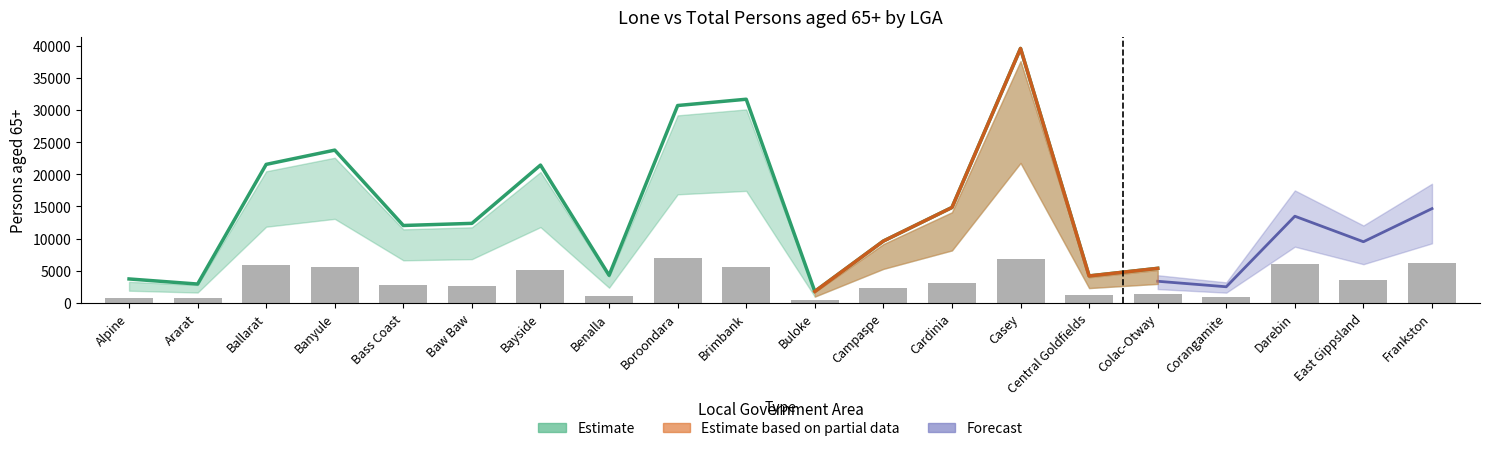

Where does the Female 65+ series first go above 7535?

Ballarat